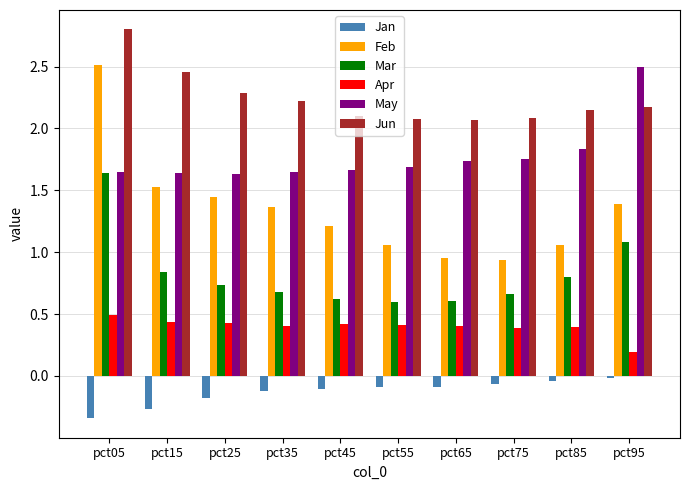

Which category has the lowest value in the Apr series?

pct95